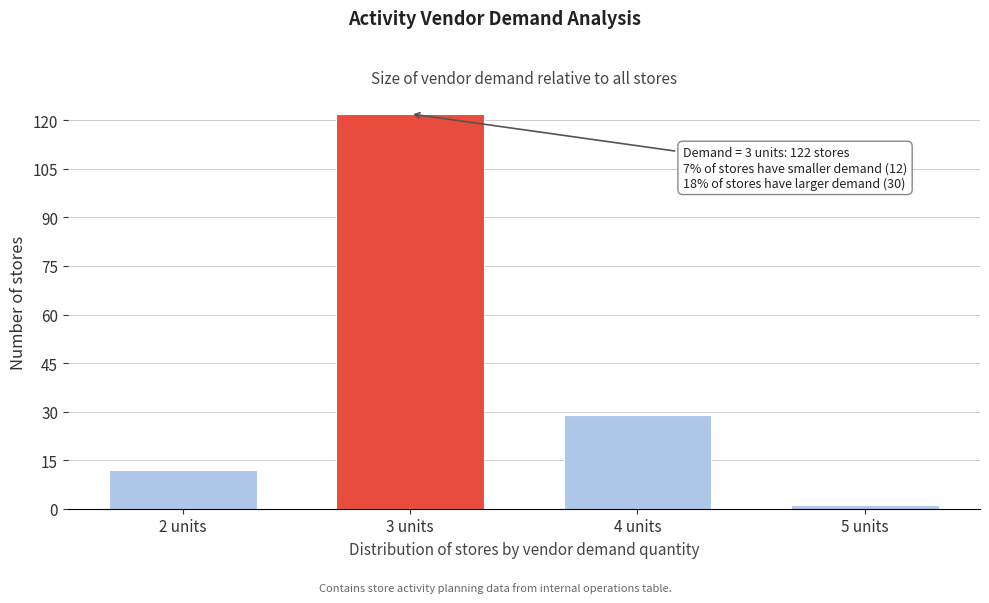

Reading right to left, list all the values displayed in this chart.

1	29	122	12